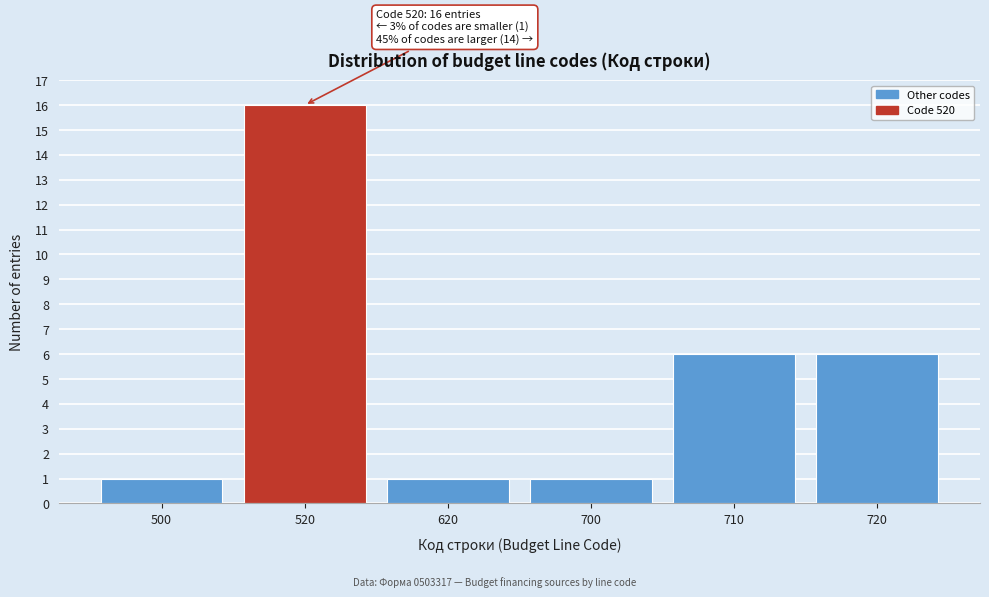

Reading left to right, what are all the values shown in this chart?

1	16	1	1	6	6